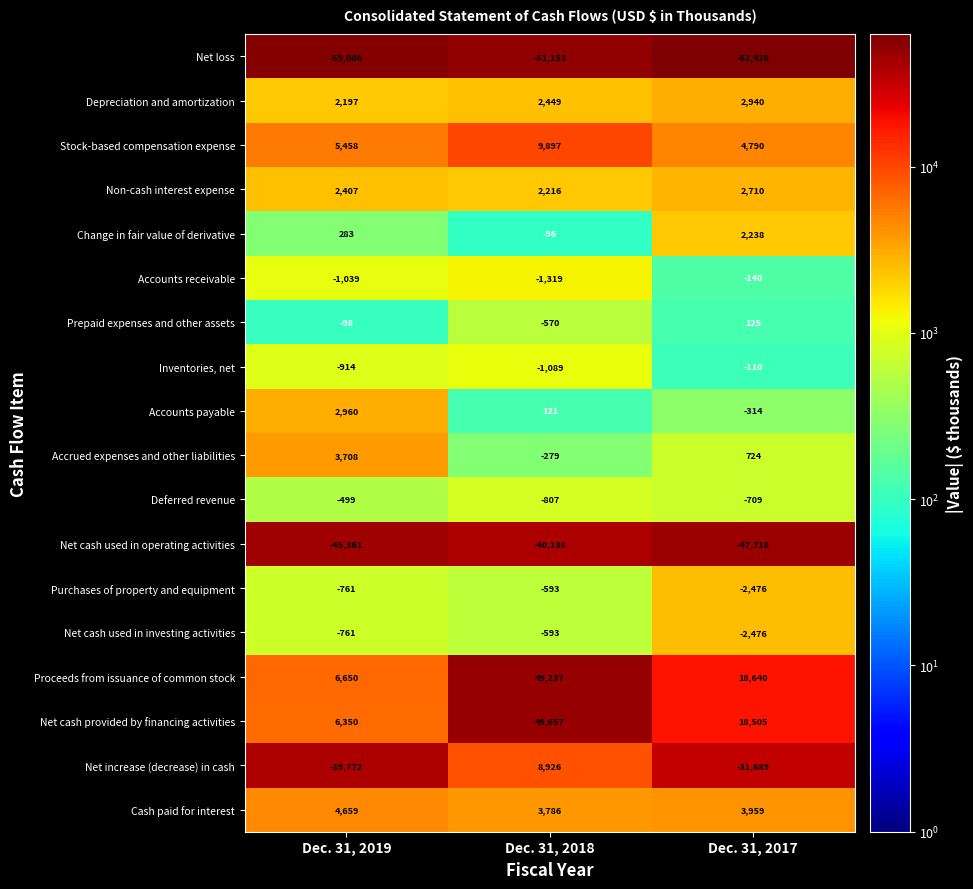

What is the spread (max minus min) of values at Dec. 31, 2019?

65656